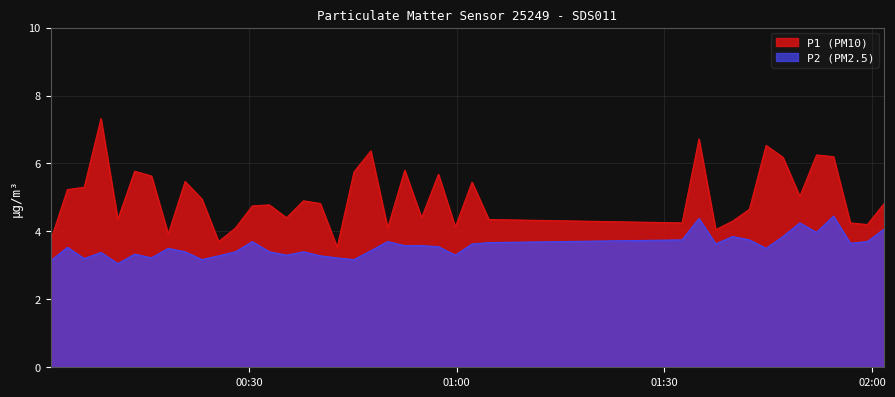

How many data points in P1 are less than 4?

4